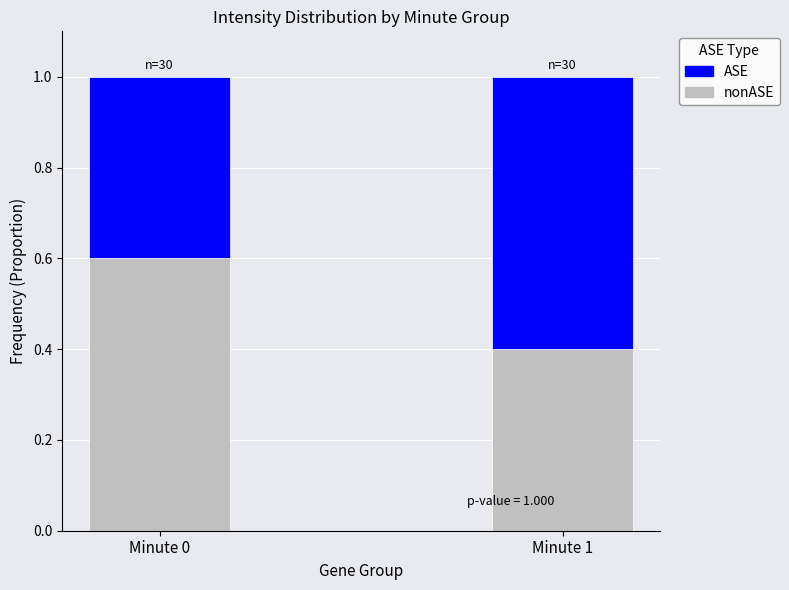

What is the total value across all series at Minute 1?

1.0